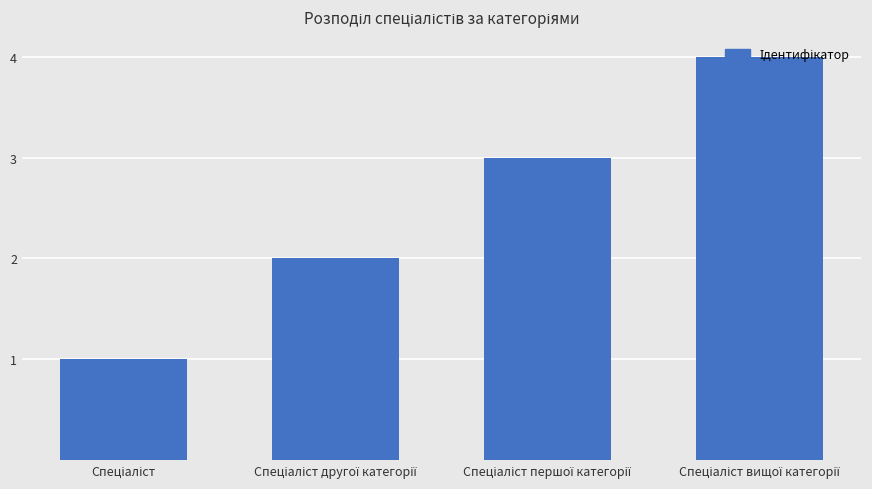

What is the greatest value displayed?

4